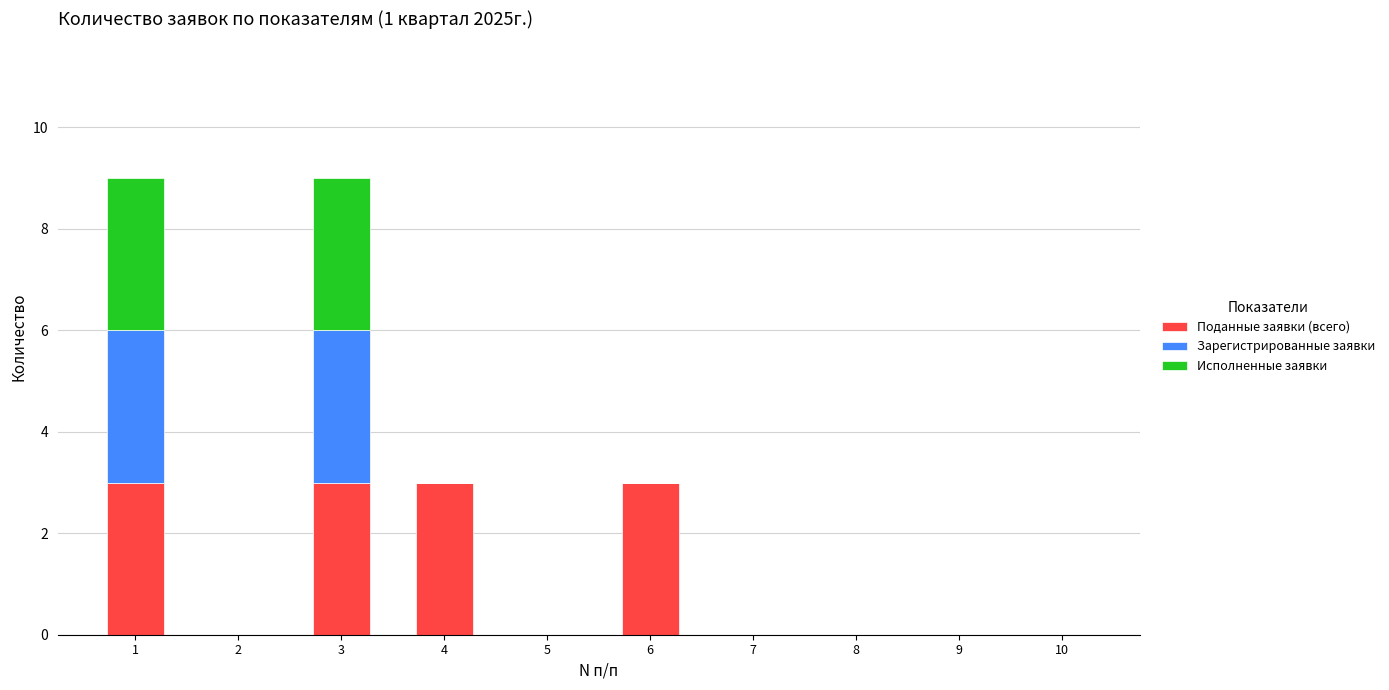

The Поданные заявки (всего) series shows 3 at 3. True or false?

True